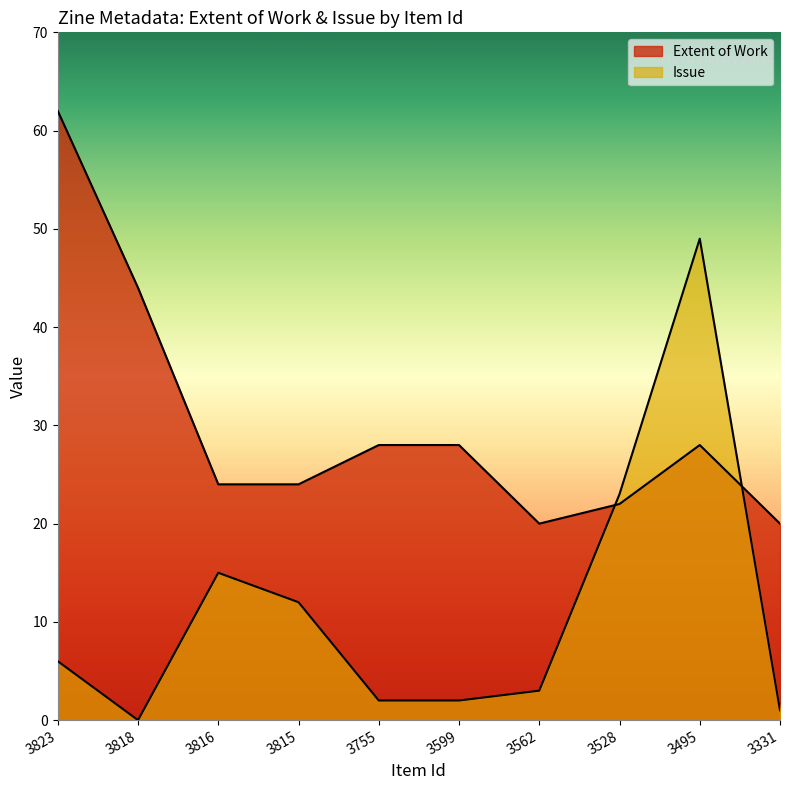

The Extent of Work series shows 47 at 3495. True or false?

False